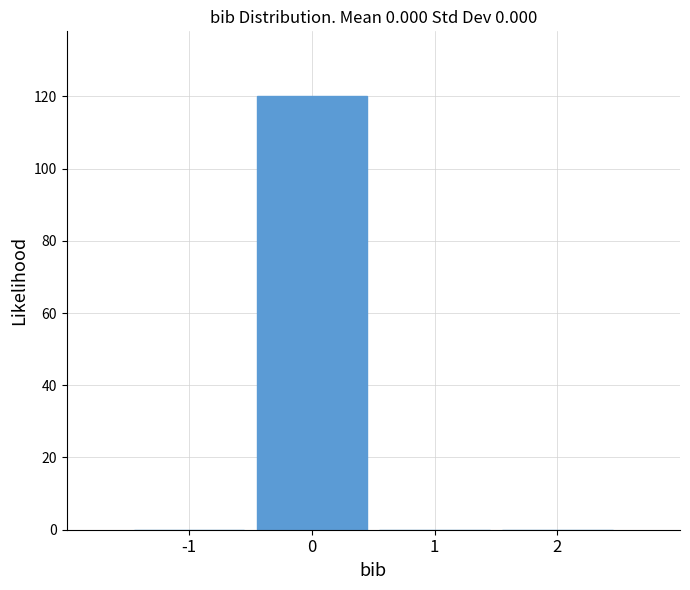

Reading left to right, transcribe this chart: for each bar, give the range it covers on the x-axis and its height. The values are not printed on the chart, so give them approximately, as read against the axis.

-1.5 to -0.5: 0
-0.5 to 0.5: 120
0.5 to 1.5: 0
1.5 to 2.5: 0